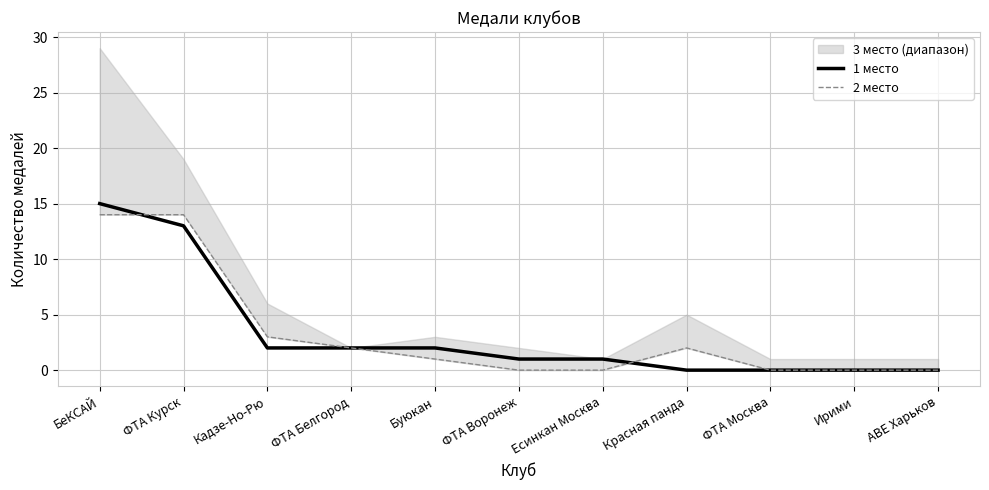

How many data points in 2 место are less than 1?

5